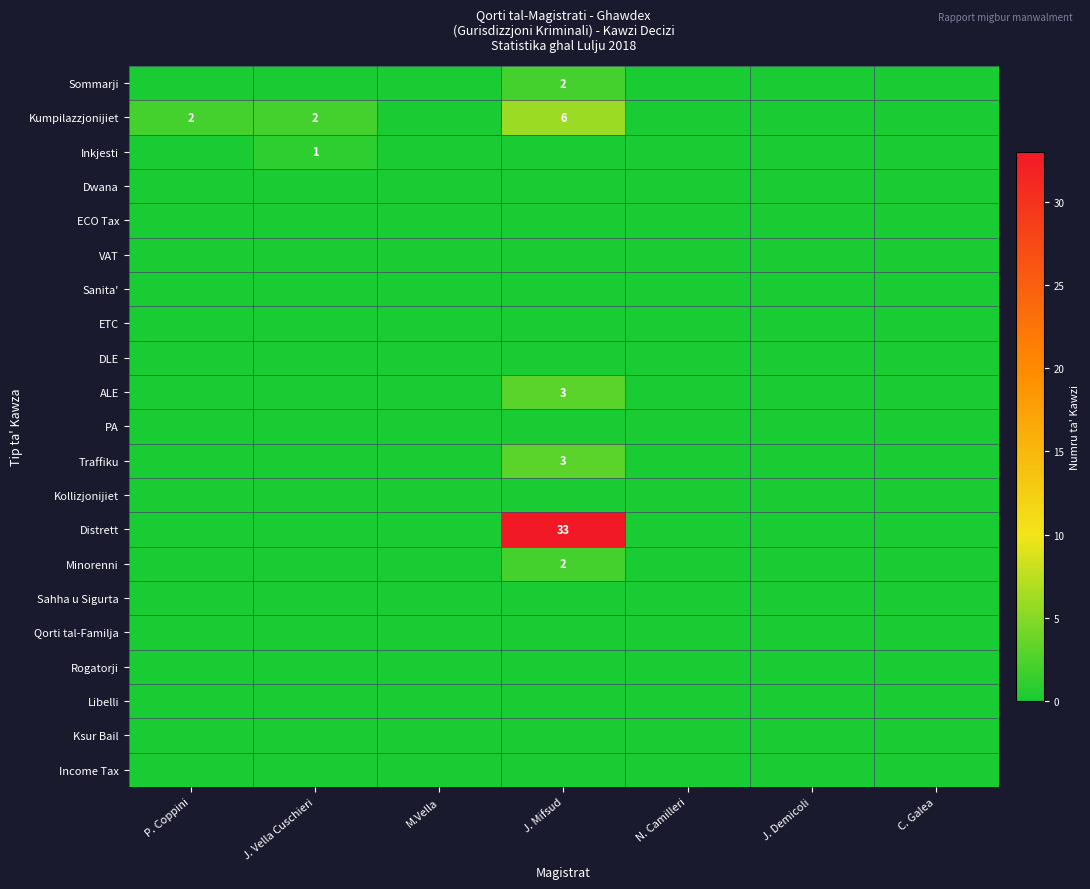

Is the value of Inkjesti at J. Vella Cuschieri greater than the value of Minorenni at J. Mifsud?

No